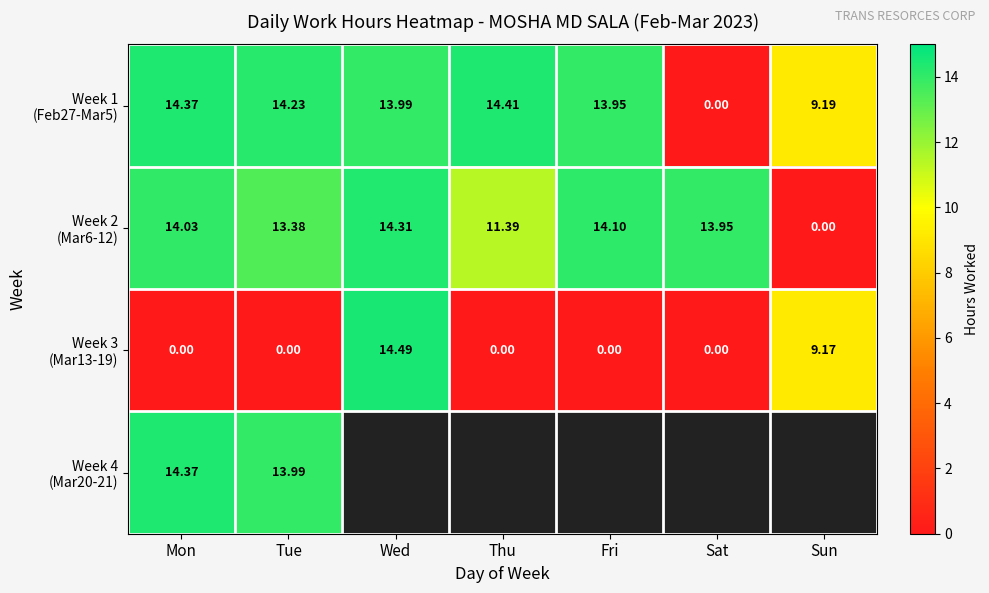

Which series has the widest spread of values?

Week 3 (Mar13-19)